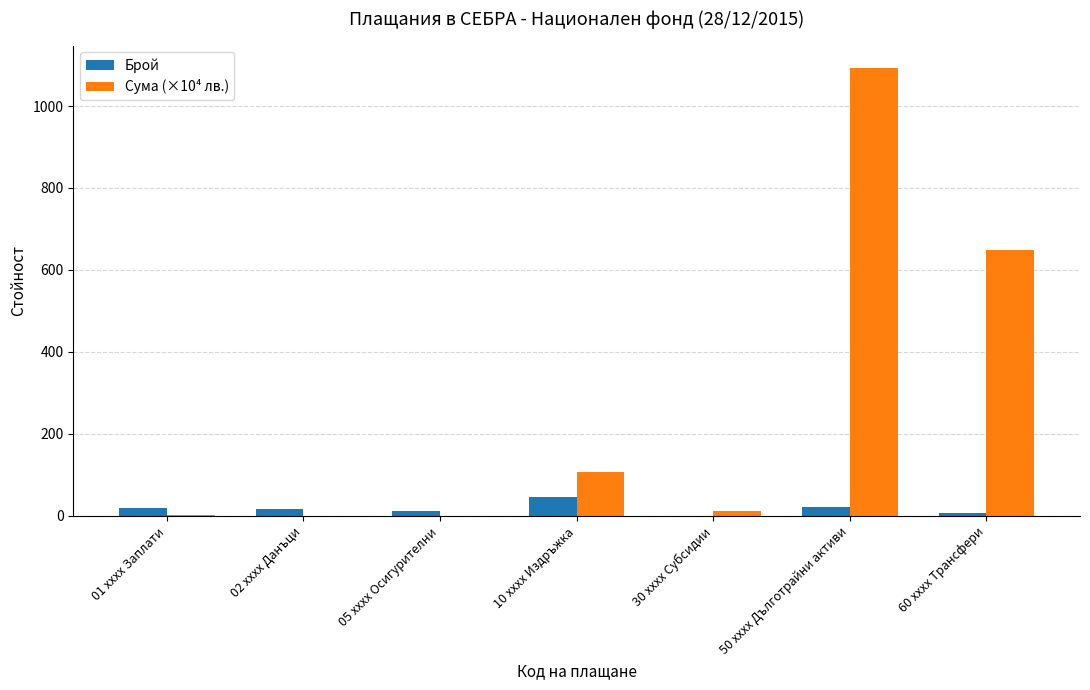

At which category is the sum across all series the highest?

50 xxxx Дълготрайни активи